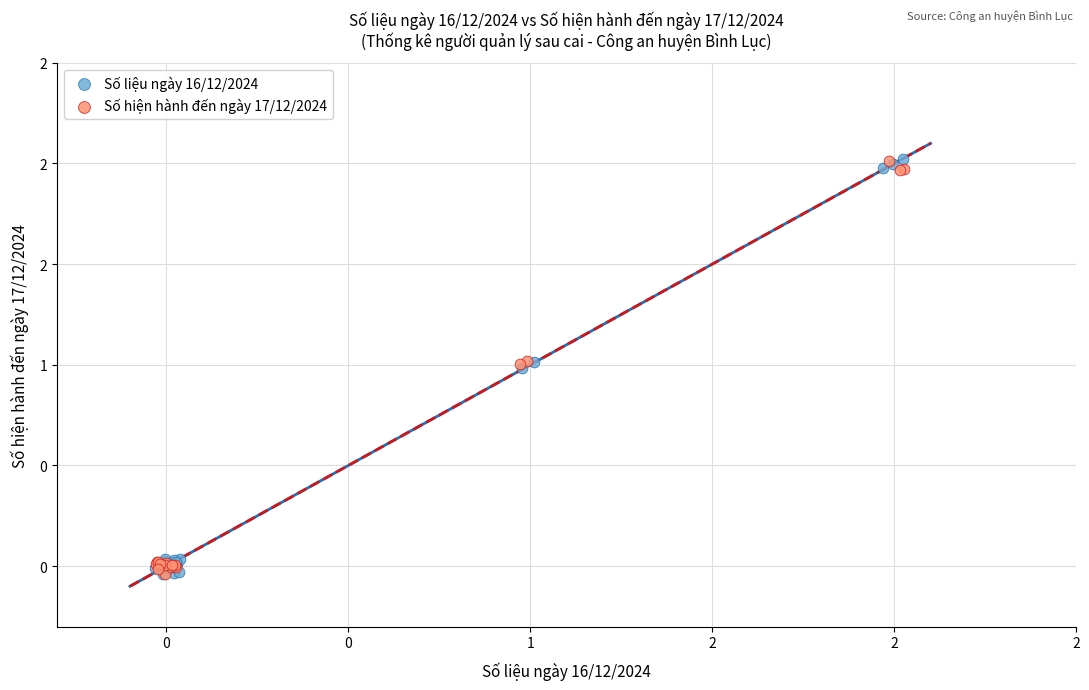

What are all the series names shown in the legend?

Số liệu ngày 16/12/2024, Số hiện hành đến ngày 17/12/2024